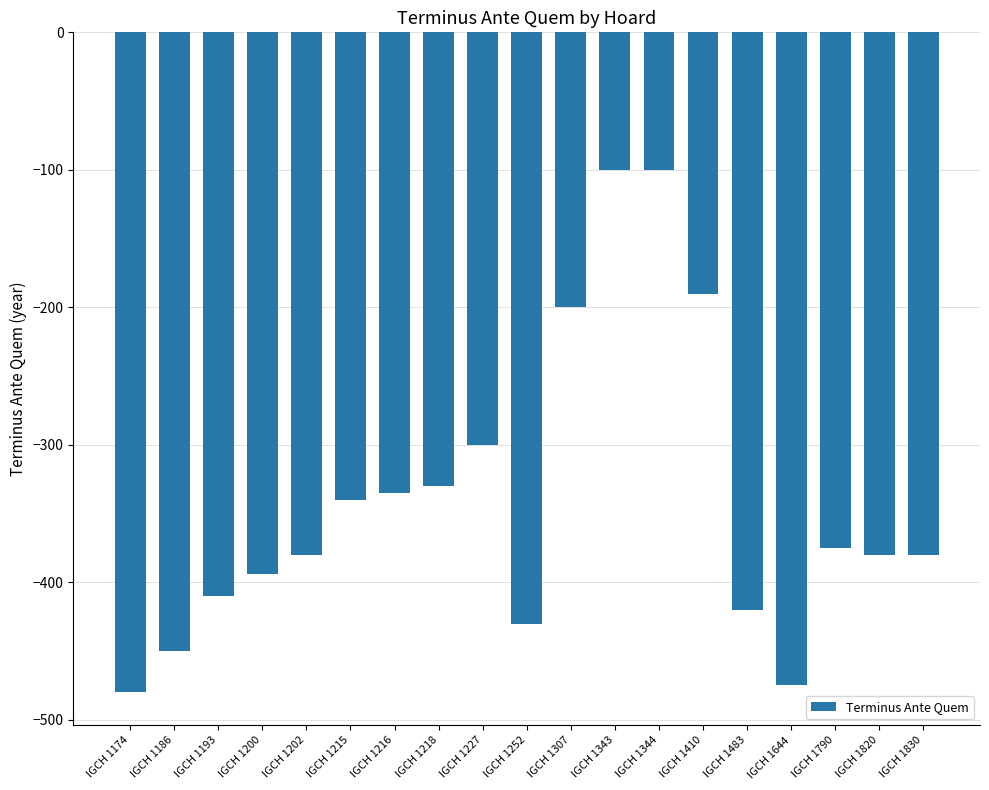

True or false: the data shows -107 at IGCH 1227.

False